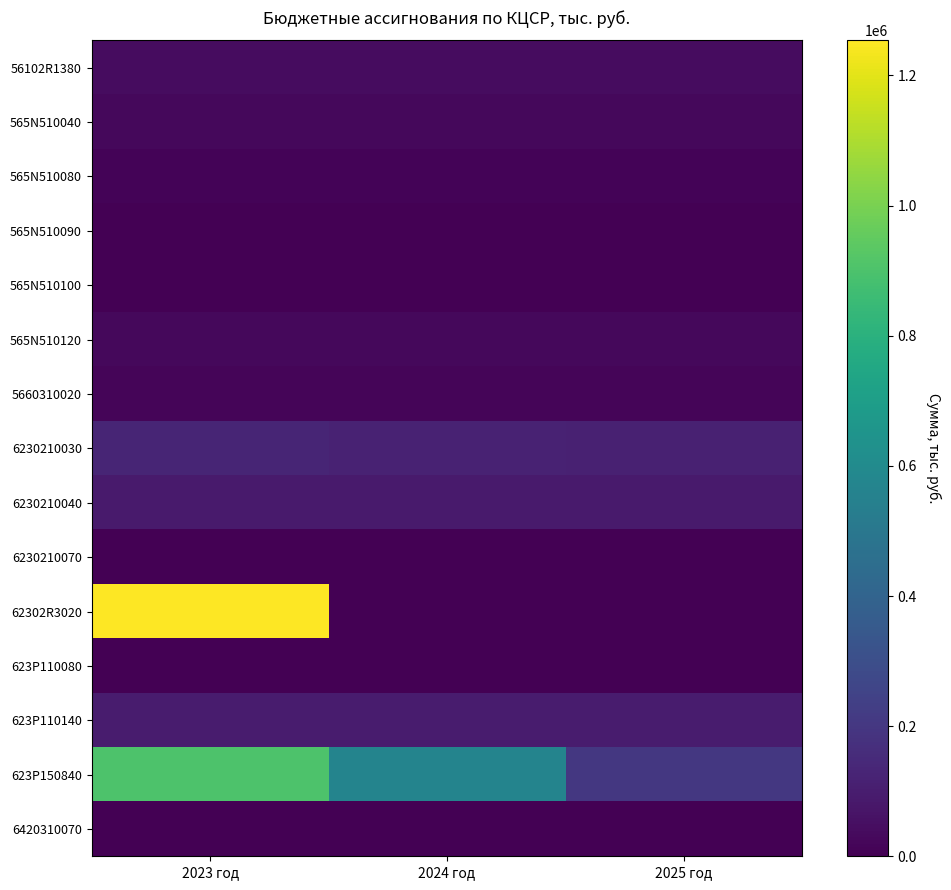

What is the spread (max minus min) of values at 2024 год?

566379.6